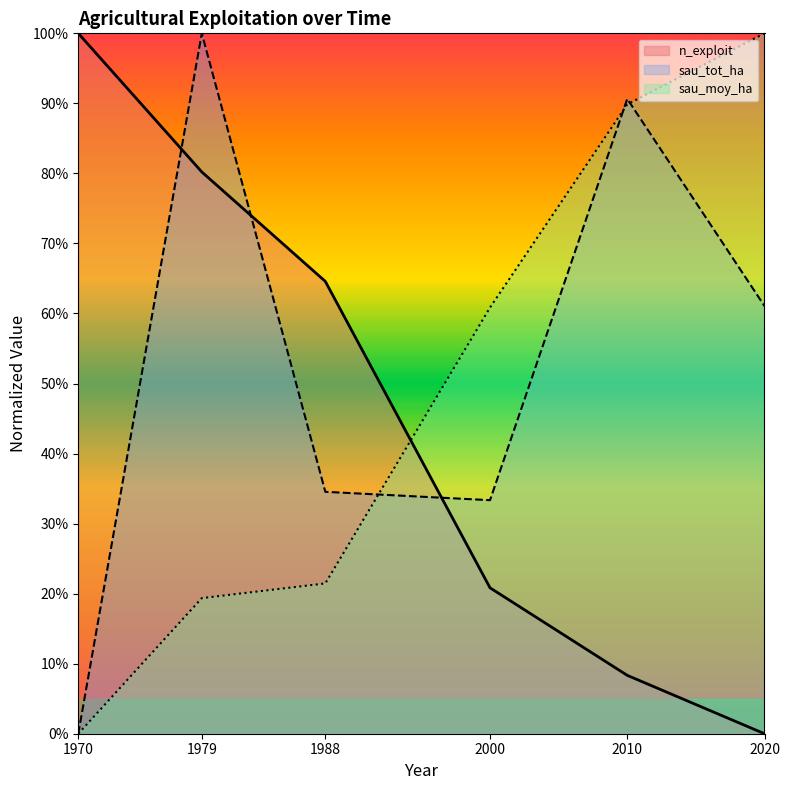

What is the spread (max minus min) of values at 2020?

100.0